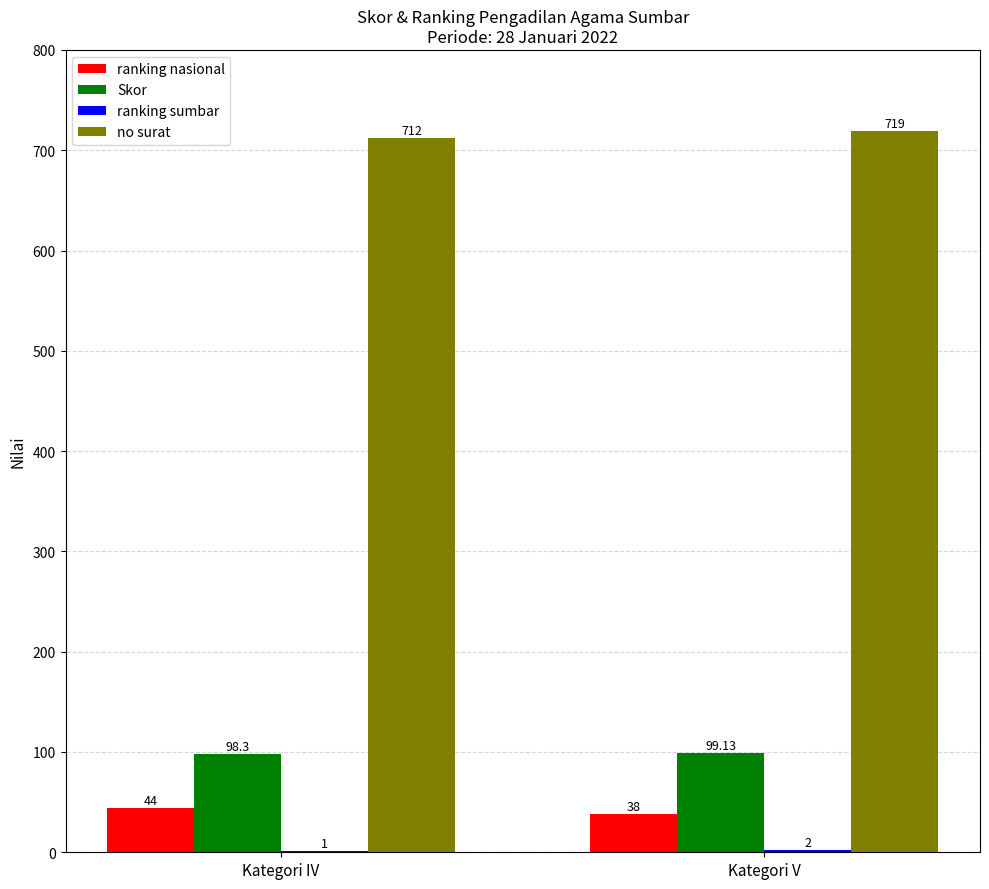

Which series changed the most between Kategori IV and Kategori V?

no surat